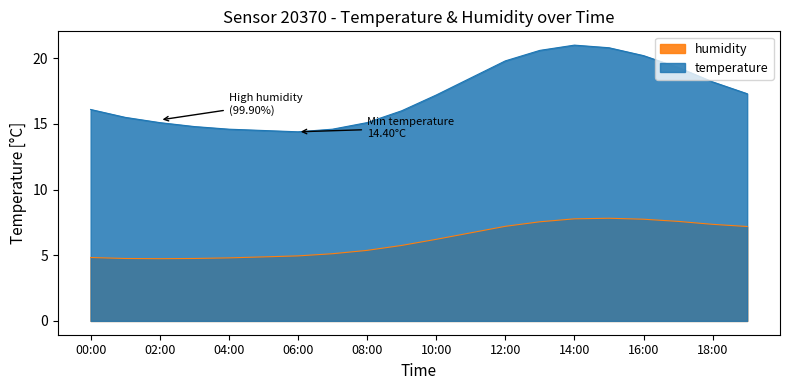

What is the value of the 19th point from the left?

18.2